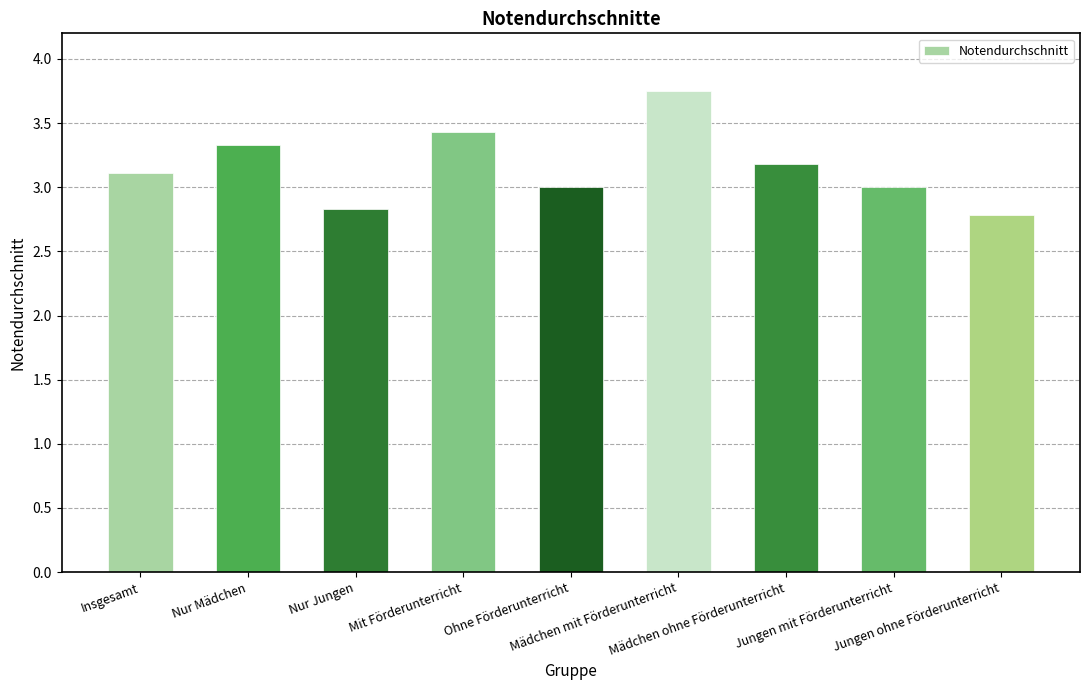

At which category does the chart reach its minimum across all series?

Jungen ohne Förderunterricht